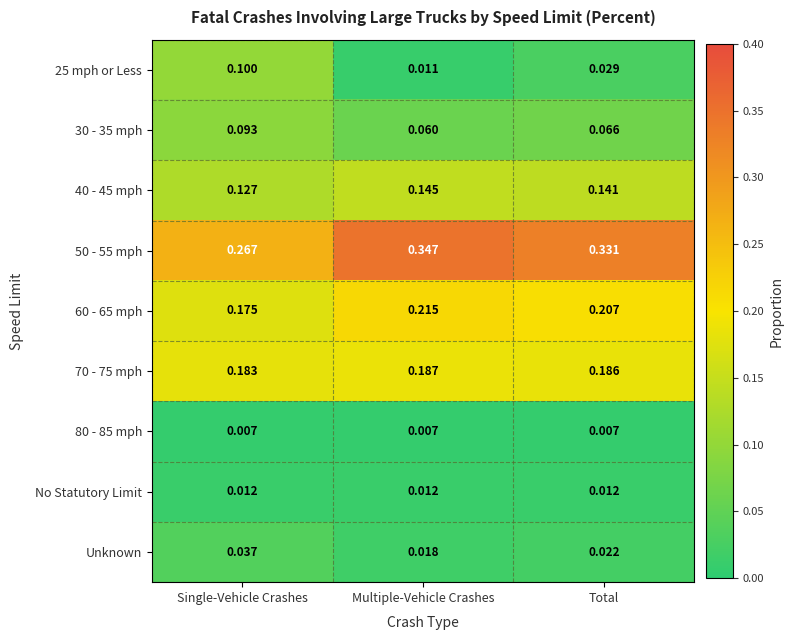

At which category is the sum across all series the highest?

Multiple-Vehicle Crashes